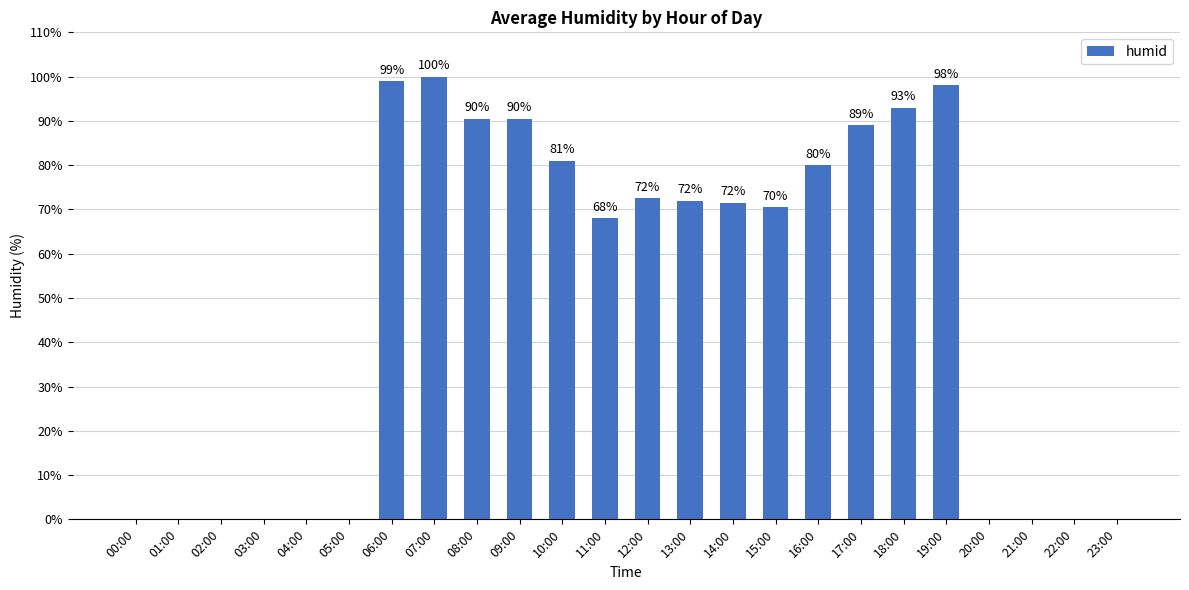

At which label does the data first exceed 71?

06:00